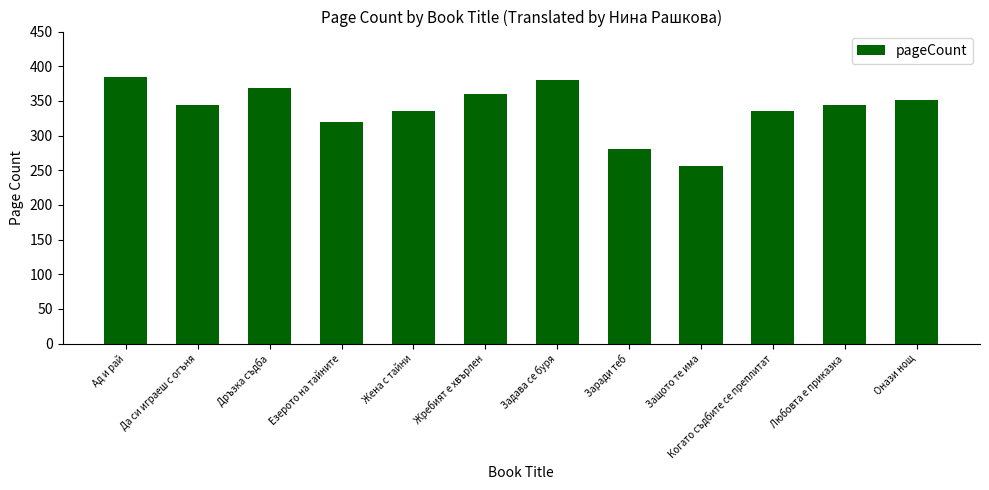

How many bars are there in total?

12